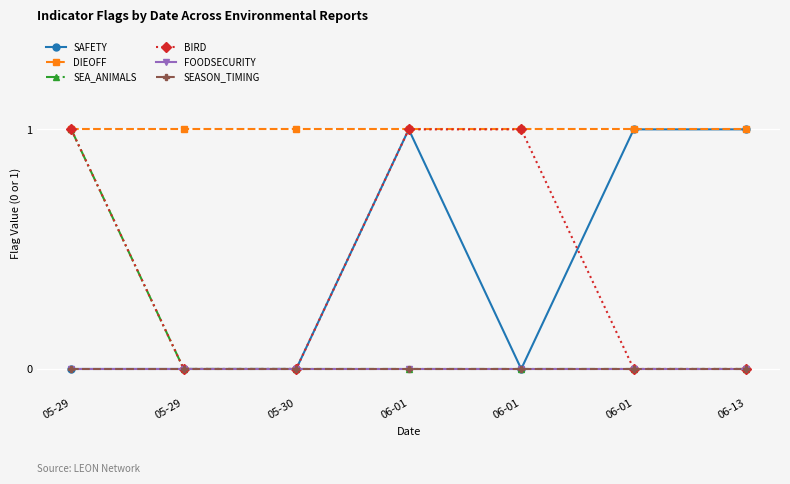

What is the value of the DIEOFF point at the 1st from the left?

1